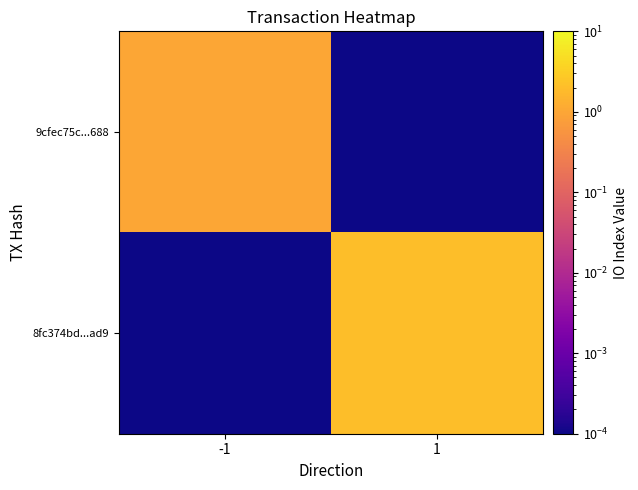

Rank the series at 1 from lowest to highest value.

9cfec75c...688, 8fc374bd...ad9